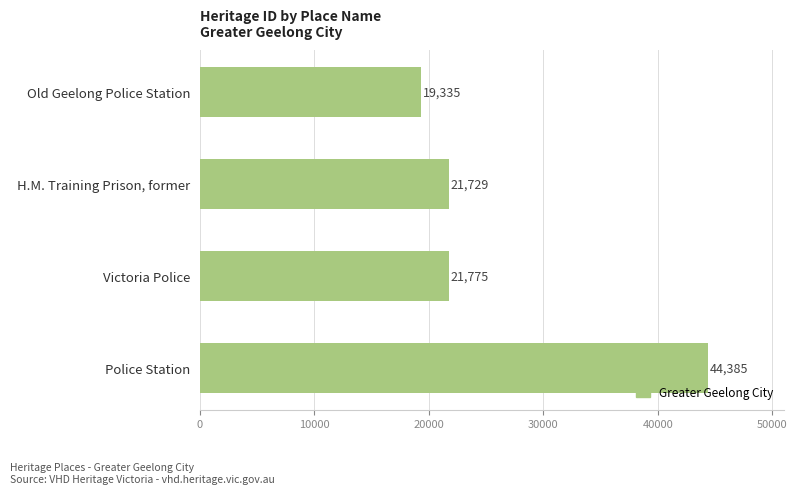

What is the average value?

26806